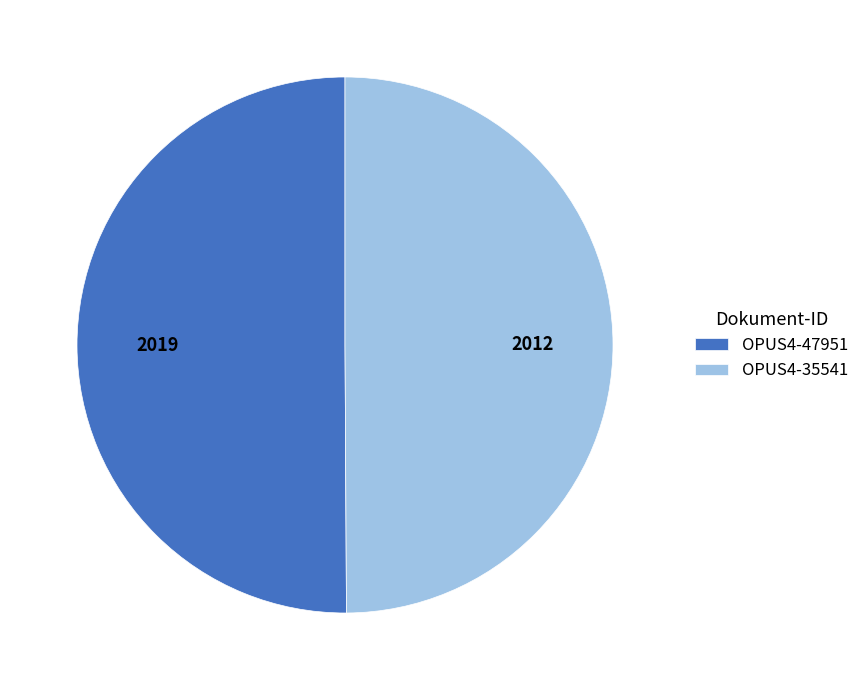

The OPUS4-35541 slice represents 56% of the pie. True or false?

False